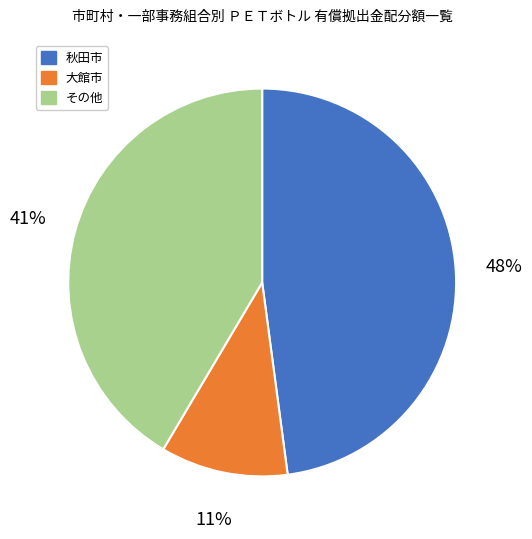

To the nearest percent, what is the average slice percentage?

33%